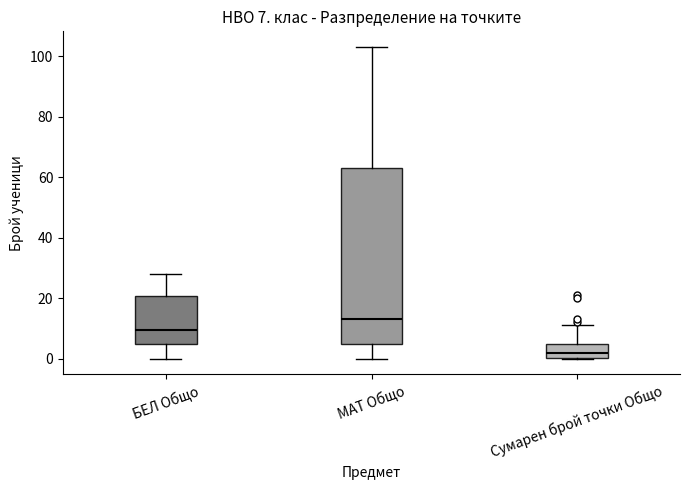

Which box's median line is the highest?

МАТ Общо